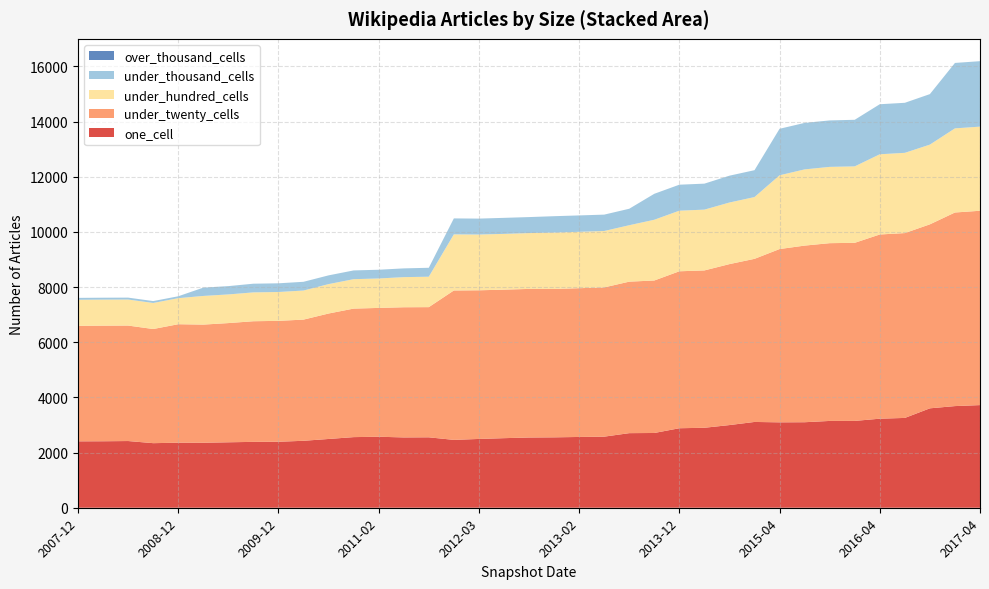

Reading right to left, what are all the values shown in this chart?

one_cell: 2012-01-18=2460	2015-10-01=3147	2011-09-05=2553	2013-12-20=2882	2010-04-01=2427	2012-03-26=2494	2012-10-31=2546	2012-12-11=2552	2013-07-09=2704	2009-06-17=2373	2017-04-12=3721	2016-04-05=3228	2008-10-10=2341	2016-10-07=3604	2016-01-04=3148	2009-04-06=2356	2016-07-04=3256	2014-03-28=2899	2012-07-13=2522	2009-12-16=2392	2010-07-26=2493	2010-11-17=2560	2015-04-09=3096	2016-12-27=3685	2011-02-21=2574	2008-12-17=2358	2013-05-21=2577	2013-02-20=2566	2011-06-10=2549	2009-09-25=2388	2013-09-10=2710	2008-06-27=2418	2014-09-08=2997	2008-04-01=2410	2015-01-19=3110	2015-07-03=3100	2007-12-19=2407
under_twenty_cells: 2012-01-18=5416	2015-10-01=6444	2011-09-05=4719	2013-12-20=5690	2010-04-01=4393	2012-03-26=5389	2012-10-31=5387	2012-12-11=5380	2013-07-09=5492	2009-06-17=4321	2017-04-12=7045	2016-04-05=6678	2008-10-10=4138	2016-10-07=6670	2016-01-04=6456	2009-04-06=4283	2016-07-04=6701	2014-03-28=5704	2012-07-13=5384	2009-12-16=4383	2010-07-26=4548	2010-11-17=4659	2015-04-09=6282	2016-12-27=7018	2011-02-21=4670	2008-12-17=4295	2013-05-21=5410	2013-02-20=5393	2011-06-10=4719	2009-09-25=4373	2013-09-10=5528	2008-06-27=4186	2014-09-08=5835	2008-04-01=4191	2015-01-19=5913	2015-07-03=6403	2007-12-19=4188
under_hundred_cells: 2012-01-18=2034	2015-10-01=2766	2011-09-05=1103	2013-12-20=2197	2010-04-01=1054	2012-03-26=2021	2012-10-31=2024	2012-12-11=2043	2013-07-09=2046	2009-06-17=1039	2017-04-12=3050	2016-04-05=2908	2008-10-10=944	2016-10-07=2890	2016-01-04=2771	2009-04-06=1039	2016-07-04=2909	2014-03-28=2204	2012-07-13=2022	2009-12-16=1046	2010-07-26=1066	2010-11-17=1067	2015-04-09=2674	2016-12-27=3050	2011-02-21=1067	2008-12-17=944	2013-05-21=2045	2013-02-20=2044	2011-06-10=1092	2009-09-25=1046	2013-09-10=2202	2008-06-27=944	2014-09-08=2233	2008-04-01=944	2015-01-19=2240	2015-07-03=2763	2007-12-19=944
under_thousand_cells: 2012-01-18=579	2015-10-01=1684	2011-09-05=324	2013-12-20=942	2010-04-01=317	2012-03-26=578	2012-10-31=580	2012-12-11=594	2013-07-09=597	2009-06-17=301	2017-04-12=2373	2016-04-05=1814	2008-10-10=69	2016-10-07=1831	2016-01-04=1689	2009-04-06=301	2016-07-04=1814	2014-03-28=942	2012-07-13=581	2009-12-16=315	2010-07-26=317	2010-11-17=317	2015-04-09=1686	2016-12-27=2372	2011-02-21=317	2008-12-17=69	2013-05-21=594	2013-02-20=594	2011-06-10=317	2009-09-25=315	2013-09-10=941	2008-06-27=69	2014-09-08=973	2008-04-01=69	2015-01-19=974	2015-07-03=1685	2007-12-19=69
over_thousand_cells: 2012-01-18=0	2015-10-01=0	2011-09-05=0	2013-12-20=0	2010-04-01=0	2012-03-26=0	2012-10-31=0	2012-12-11=0	2013-07-09=0	2009-06-17=0	2017-04-12=0	2016-04-05=0	2008-10-10=0	2016-10-07=0	2016-01-04=0	2009-04-06=0	2016-07-04=0	2014-03-28=0	2012-07-13=0	2009-12-16=0	2010-07-26=0	2010-11-17=0	2015-04-09=0	2016-12-27=0	2011-02-21=0	2008-12-17=0	2013-05-21=0	2013-02-20=0	2011-06-10=0	2009-09-25=0	2013-09-10=0	2008-06-27=0	2014-09-08=0	2008-04-01=0	2015-01-19=0	2015-07-03=0	2007-12-19=0